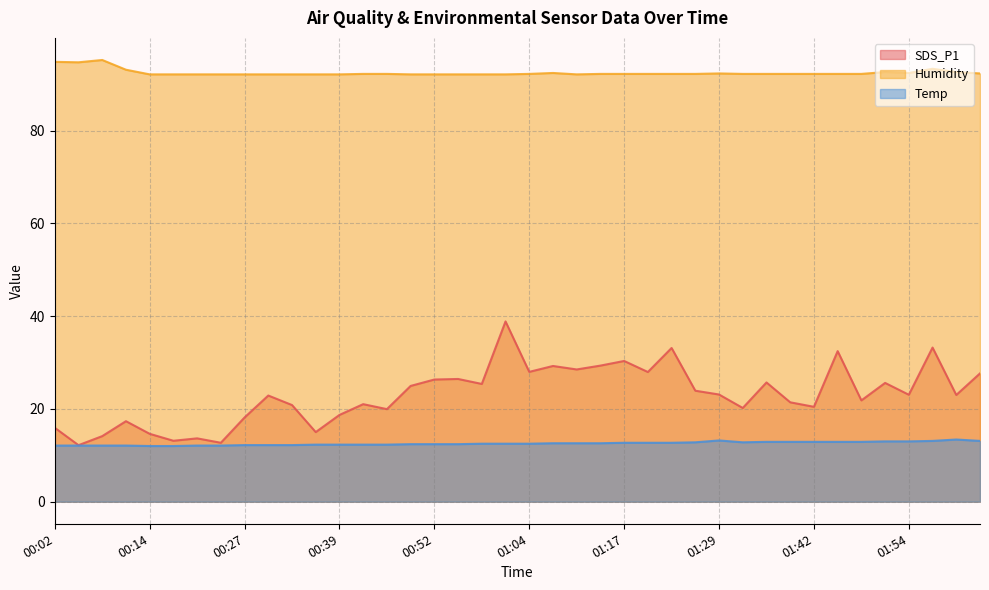

True or false: SDS_P1 and Temp cross at least once.

False